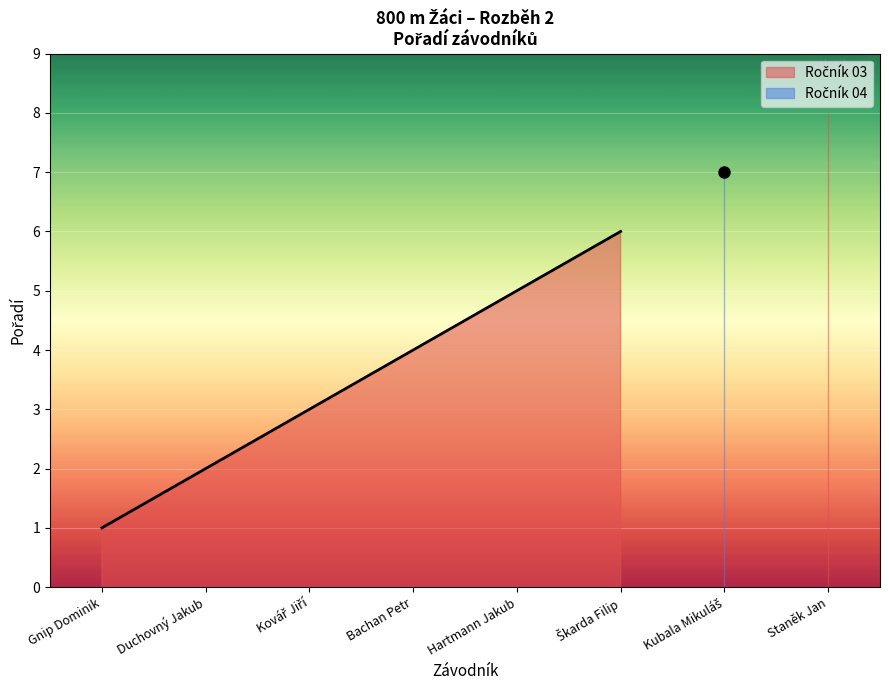

What is the minimum value shown in the chart?

1